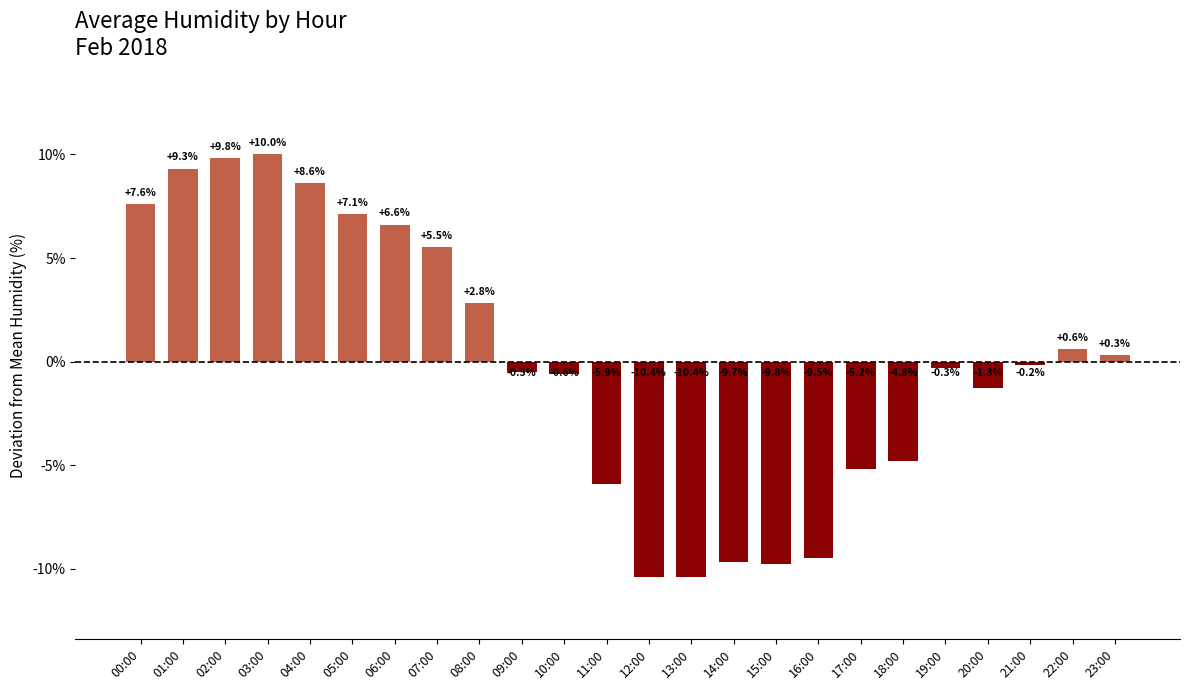

Count the number of categories in the chart.

24